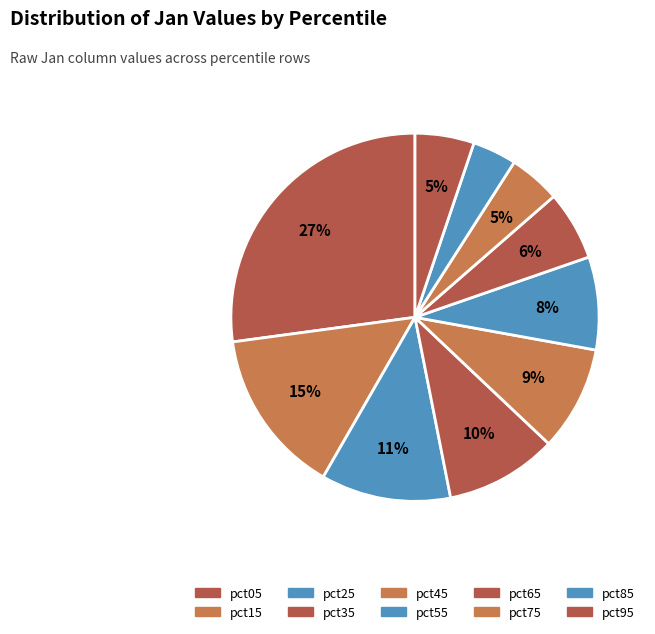

How many segments does this pie chart have?

10